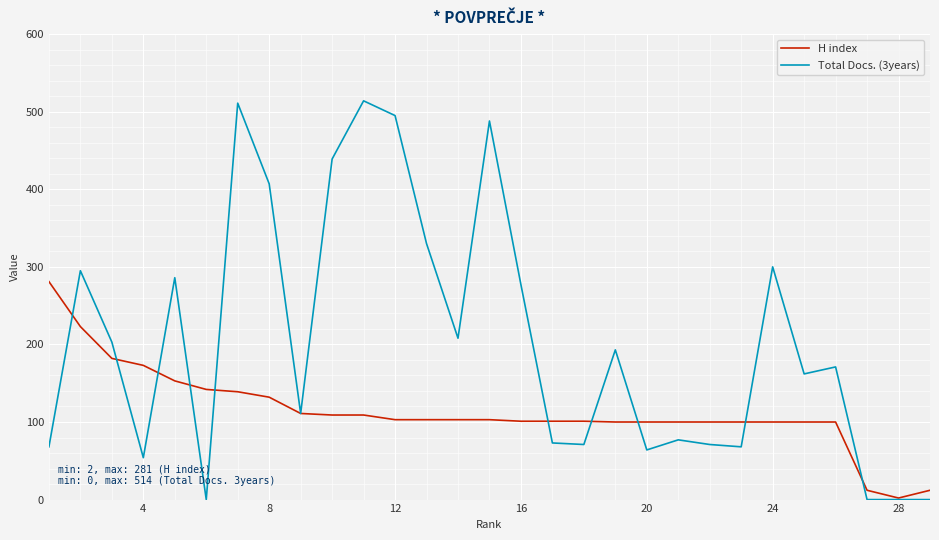

What is the sum of all Total Docs. (3years) values?

5936